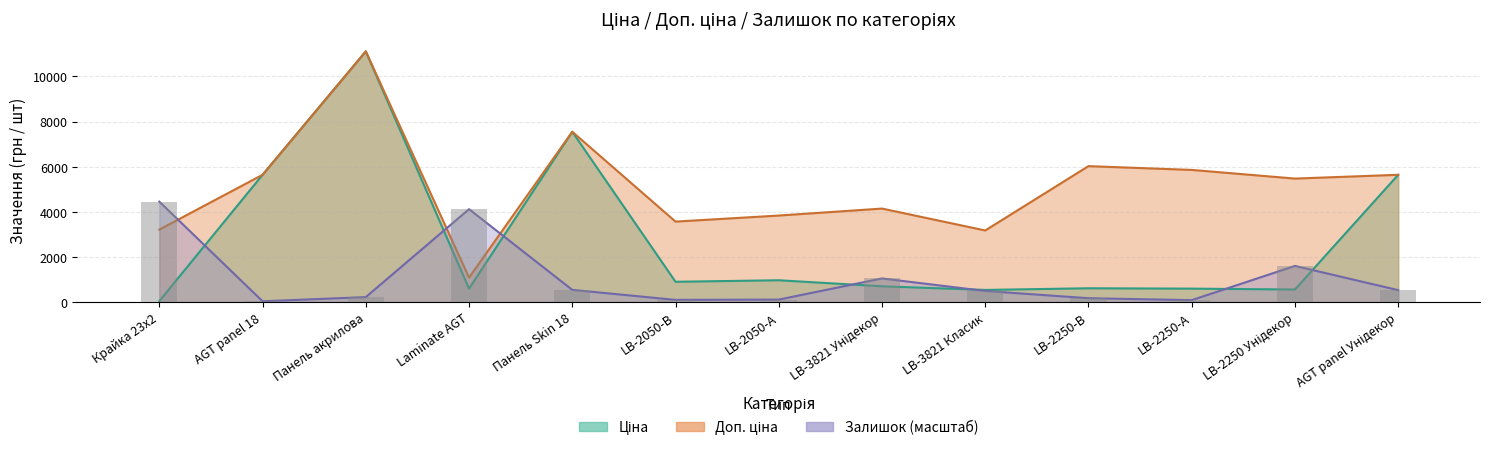

What is the sum of the Ціна values at Панель акрилова and LB-3821 Унідекор?

11803.2